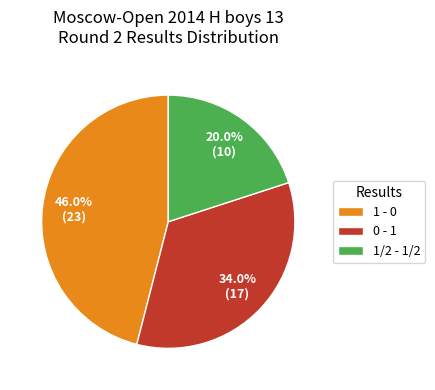

The 1/2 - 1/2 slice represents 20% of the pie. True or false?

True